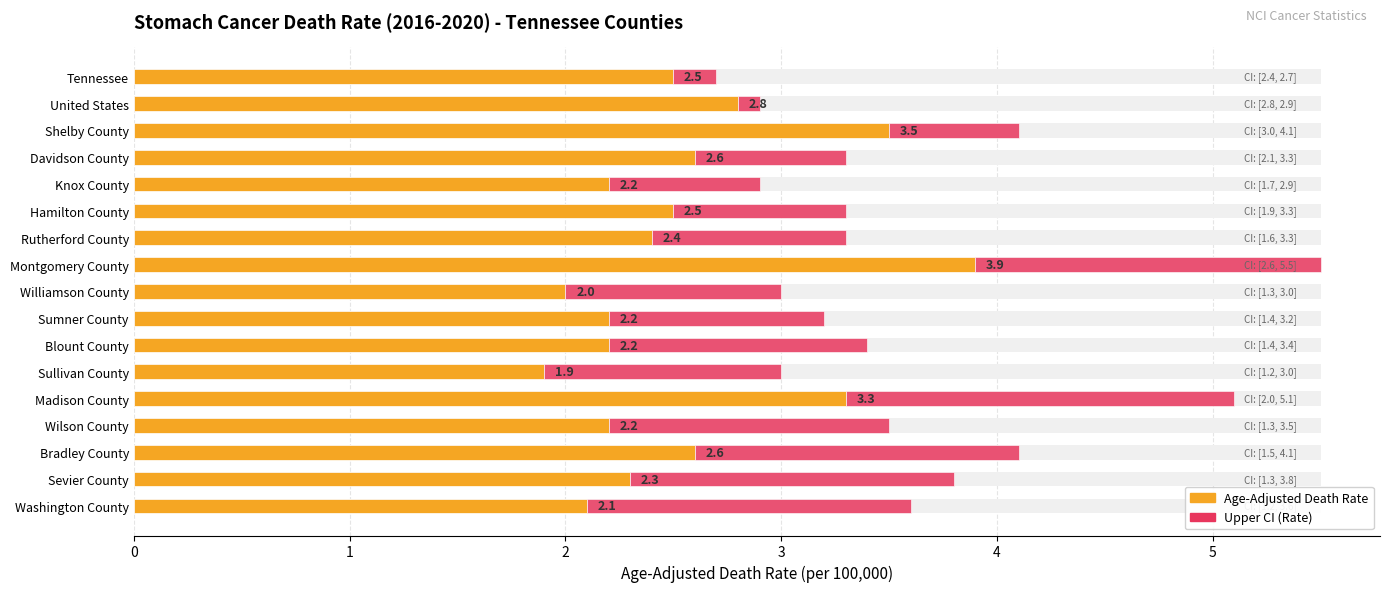

What is the difference between the maximum and second lowest values in the Age-Adjusted Death Rate series?

1.9